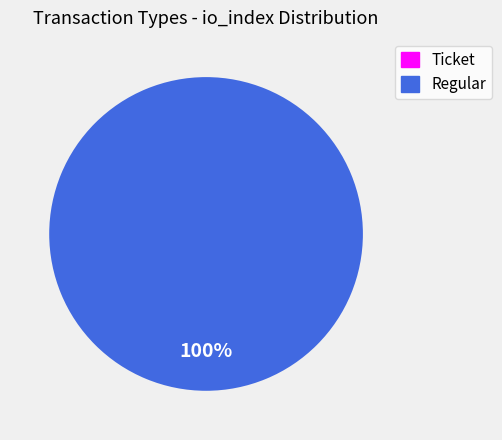

To the nearest percent, what is the difference between the largest and smallest slice percentages?

100%